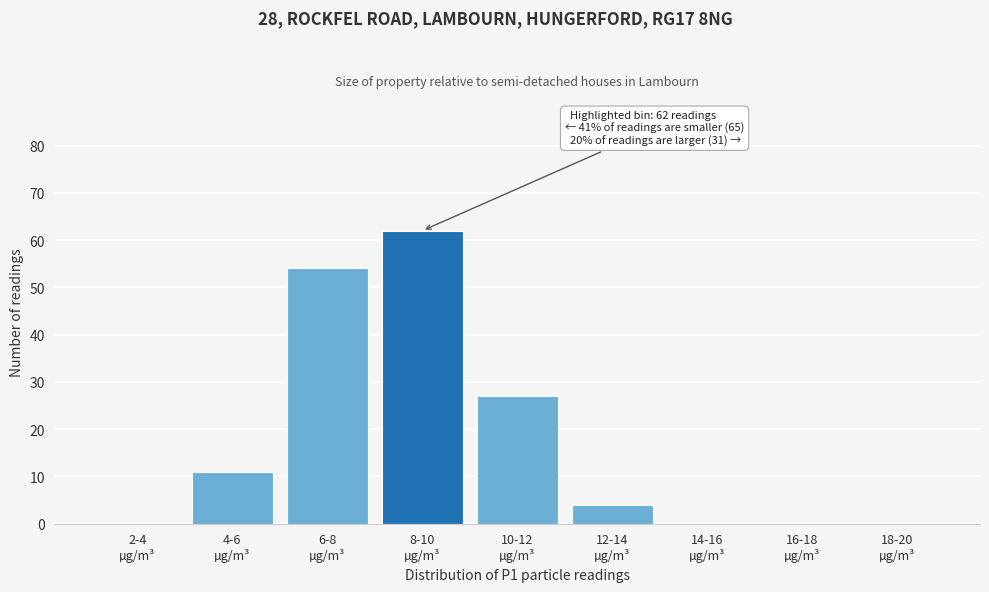

What is the sum of all values?

158